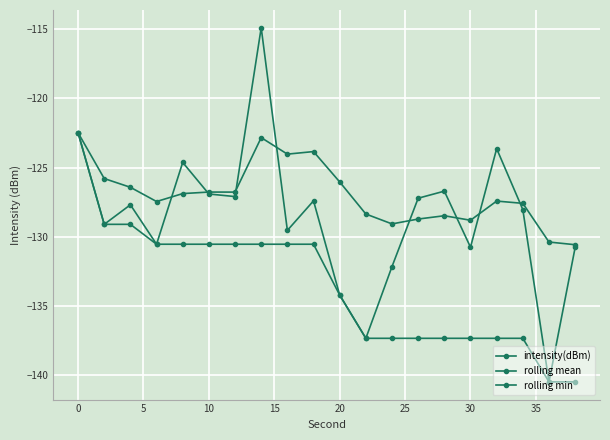

Reading left to right, extract all data points from this chart.

intensity(dBm): -122.5	-129.1	-127.7	-130.5	-124.6	-126.9	-127.1	-114.9	-129.5	-127.4	-134.2	-137.3	-132.1	-127.2	-126.7	-130.7	-123.6	-128.0	-140.5	-130.8
rolling mean: -122.5	-125.8	-126.4	-127.4	-126.9	-126.8	-126.8	-122.8	-124.0	-123.8	-126.0	-128.4	-129.1	-128.7	-128.5	-128.8	-127.4	-127.6	-130.4	-130.6
rolling min: -122.5	-129.1	-129.1	-130.5	-130.5	-130.5	-130.5	-130.5	-130.5	-130.5	-134.2	-137.3	-137.3	-137.3	-137.3	-137.3	-137.3	-137.3	-140.5	-140.5